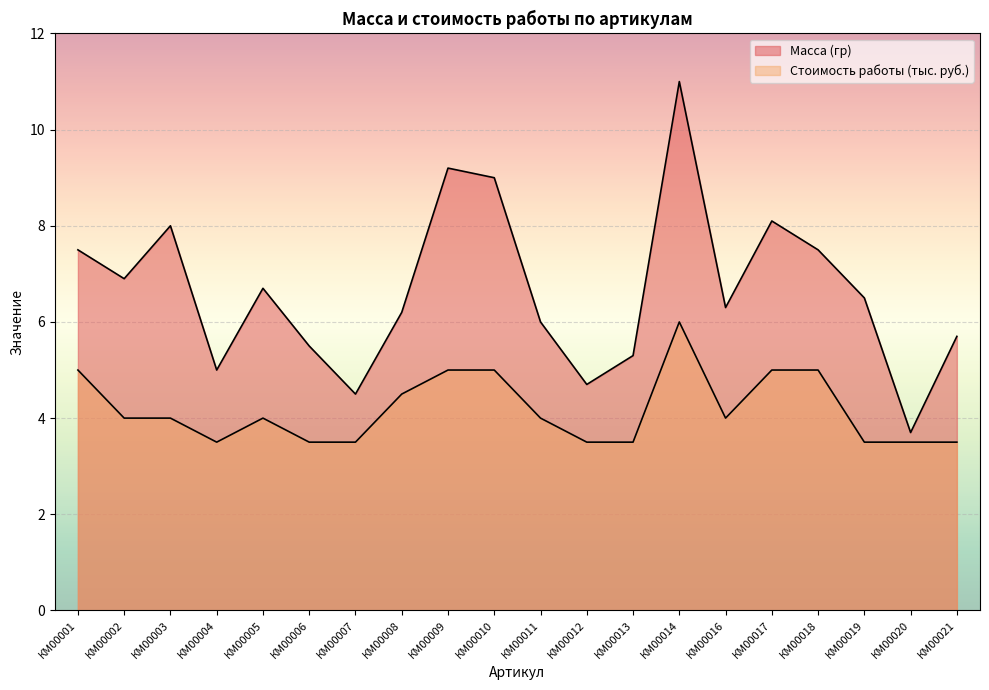

What is the greatest value displayed?

11.0